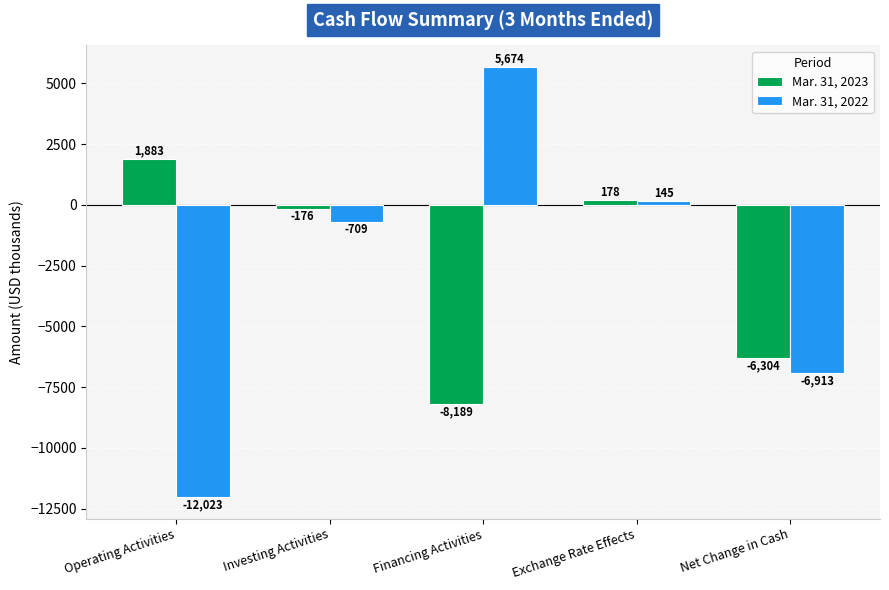

True or false: Mar. 31, 2022 has a value of -6913 at Net Change in Cash.

True